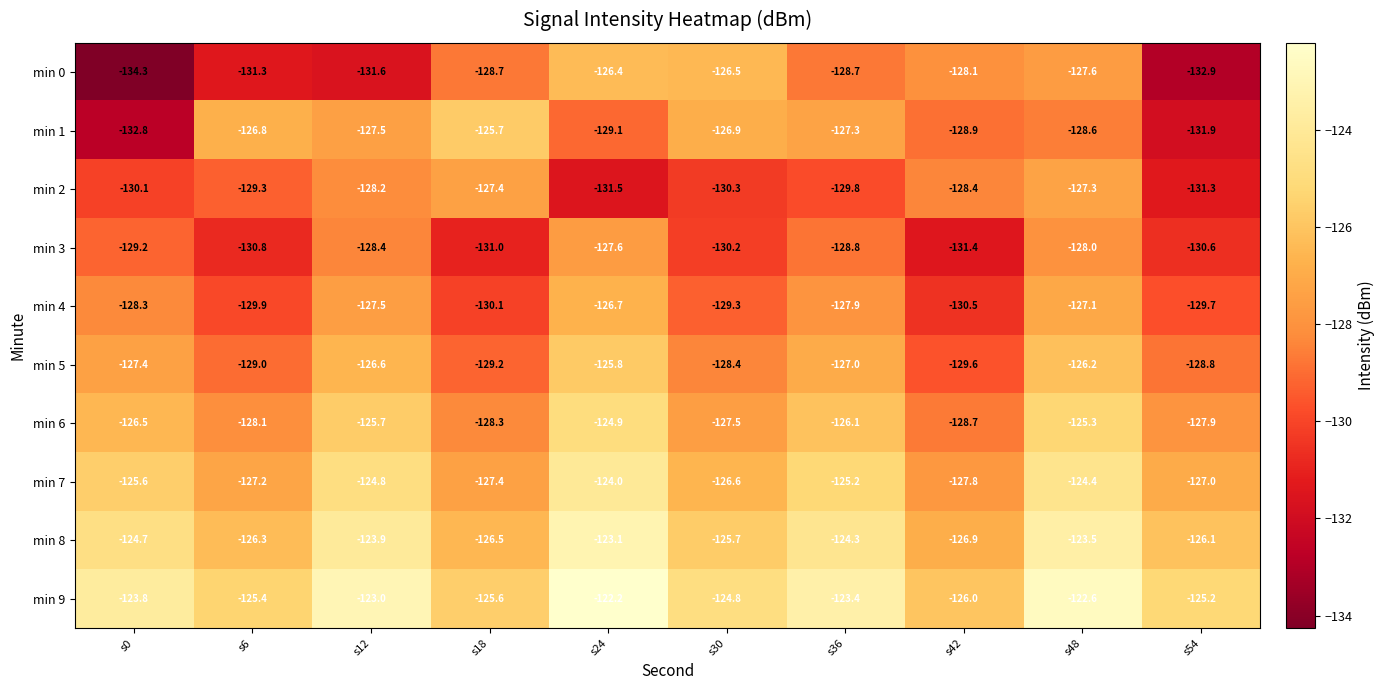

Read the min 4 value at s12.

-127.5